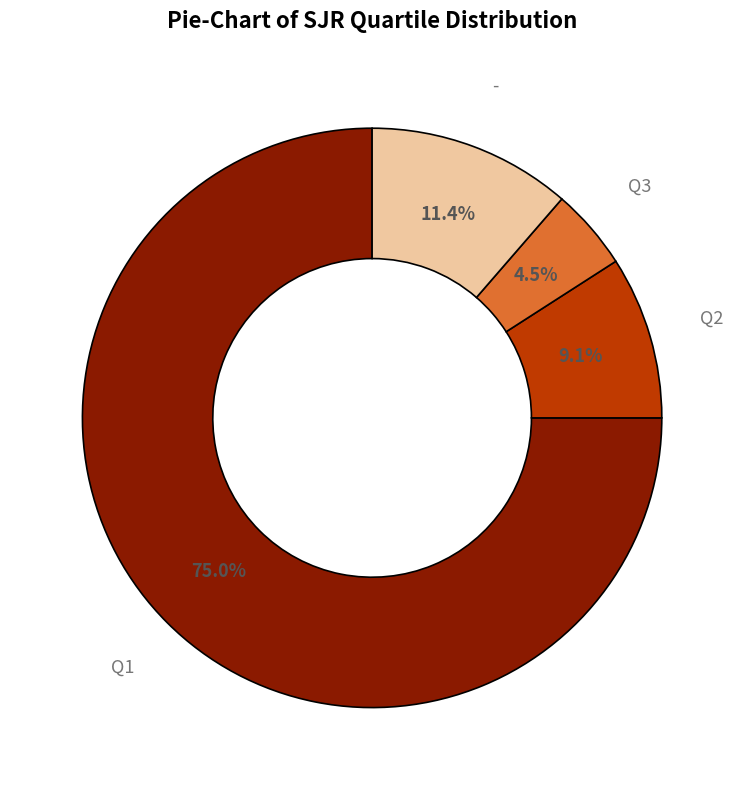

Combined, do Q2 and Q1 account for over 50%?

Yes